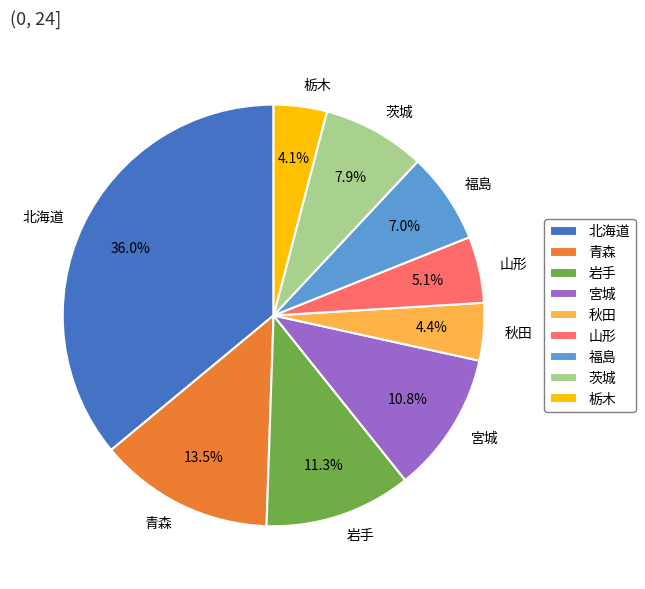

To the nearest percent, what portion does 岩手 represent?

11%